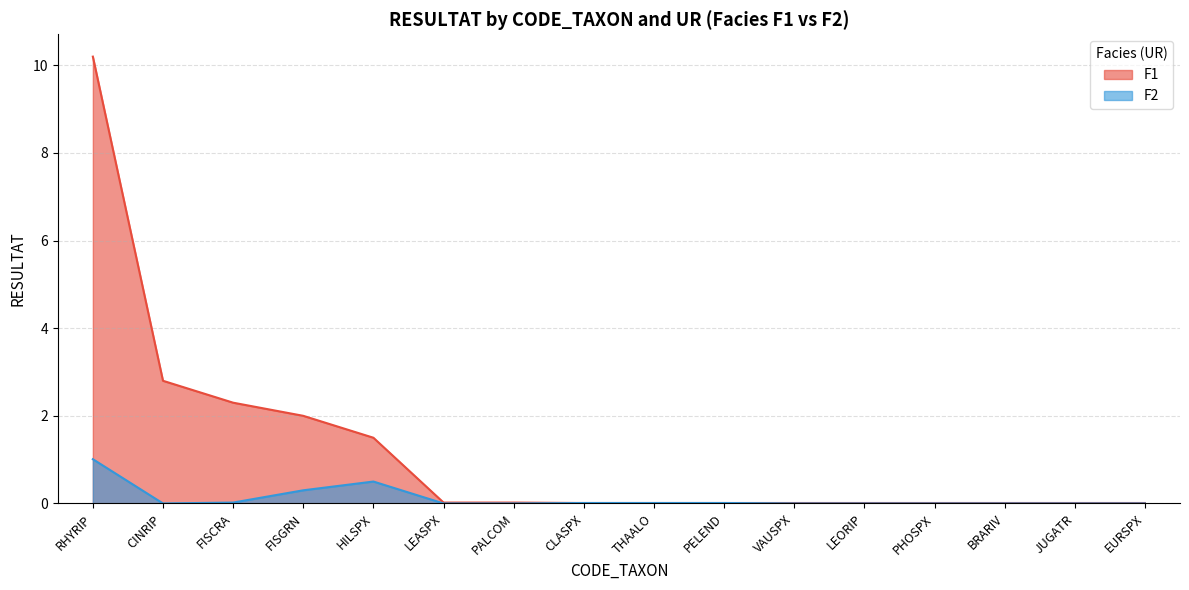

How many distinct data groups are displayed?

2